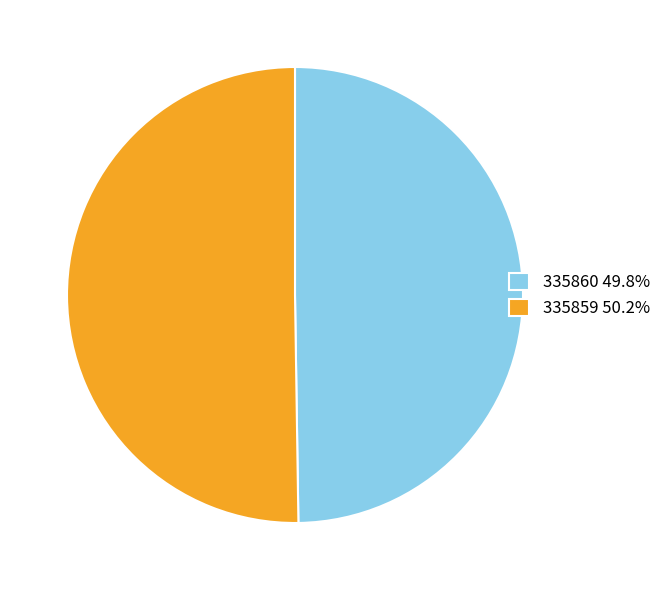

What is the ratio of the value at 335860 49.8% to the value at 335859 50.2%?

1.0